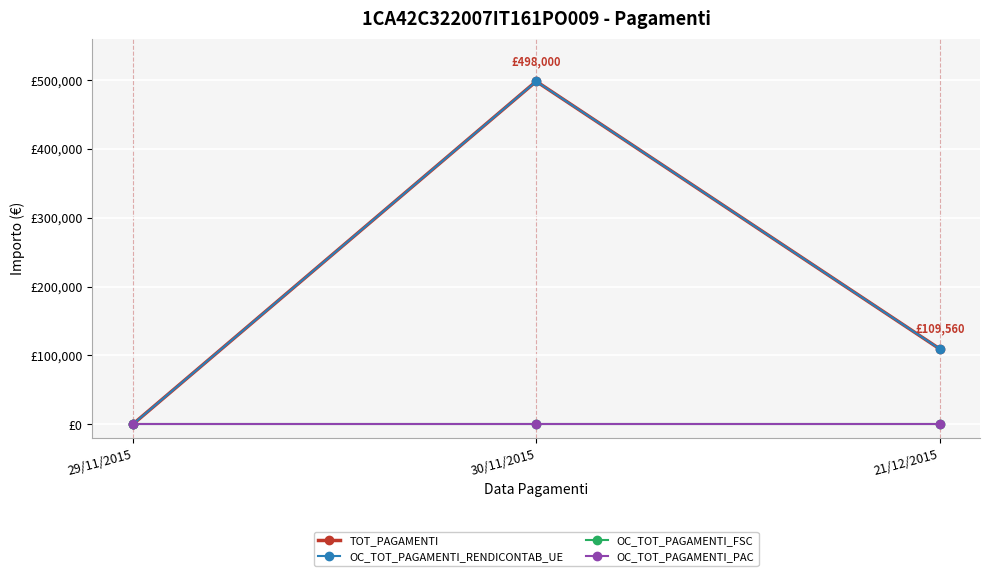

Reading left to right, extract all data points from this chart.

TOT_PAGAMENTI: 0	498000	109560
OC_TOT_PAGAMENTI_RENDICONTAB_UE: 0	498000	109560
OC_TOT_PAGAMENTI_FSC: 0	0	0
OC_TOT_PAGAMENTI_PAC: 0	0	0